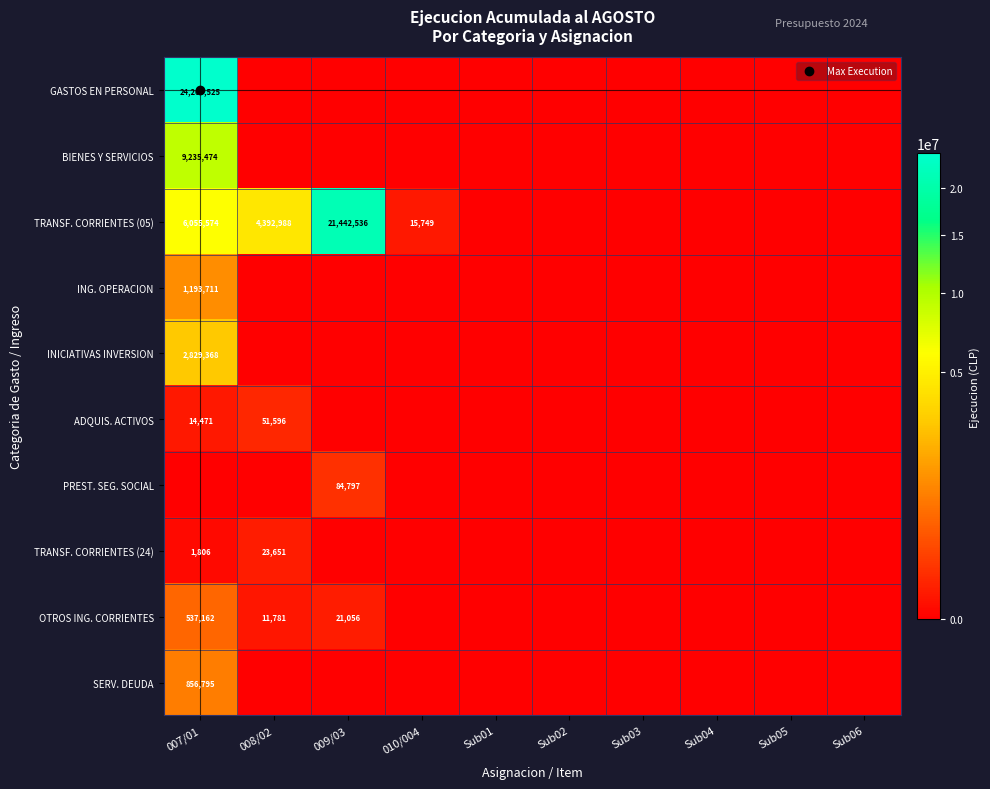

At 008/02, list the series in order from smallest to largest.

GASTOS EN PERSONAL, BIENES Y SERVICIOS, ING. OPERACION, INICIATIVAS INVERSION, PREST. SEG. SOCIAL, SERV. DEUDA, OTROS ING. CORRIENTES, TRANSF. CORRIENTES (24), ADQUIS. ACTIVOS, TRANSF. CORRIENTES (05)